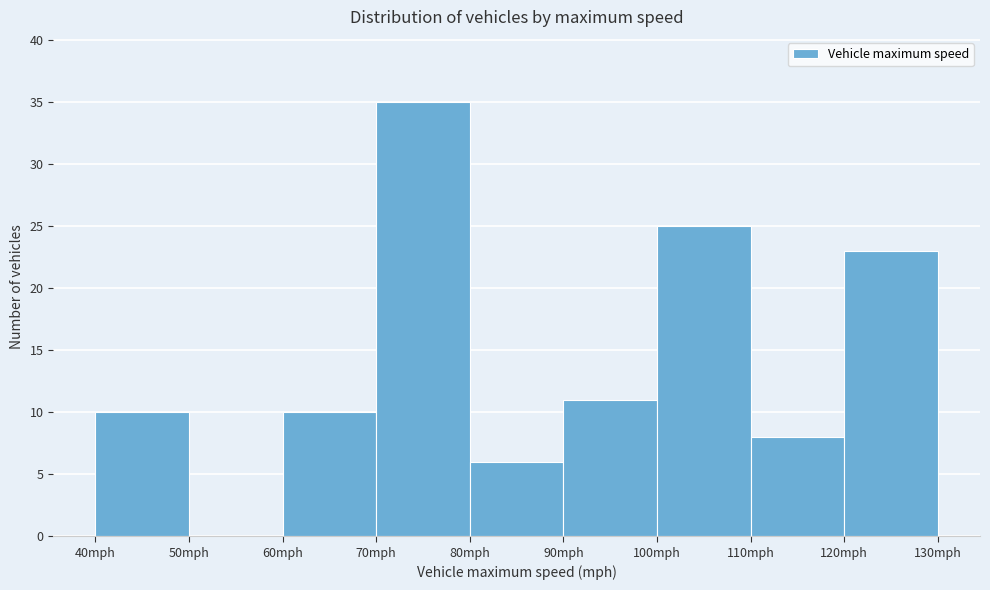

Which range on the x-axis has the tallest bar?

70 to 80